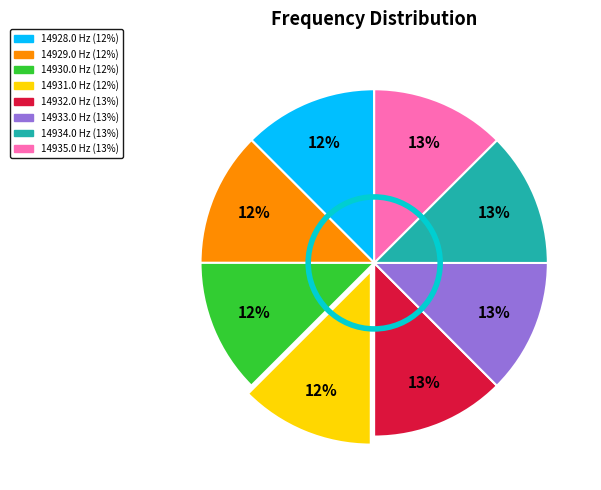

True or false: 14929.0 accounts for 26% of the total.

False